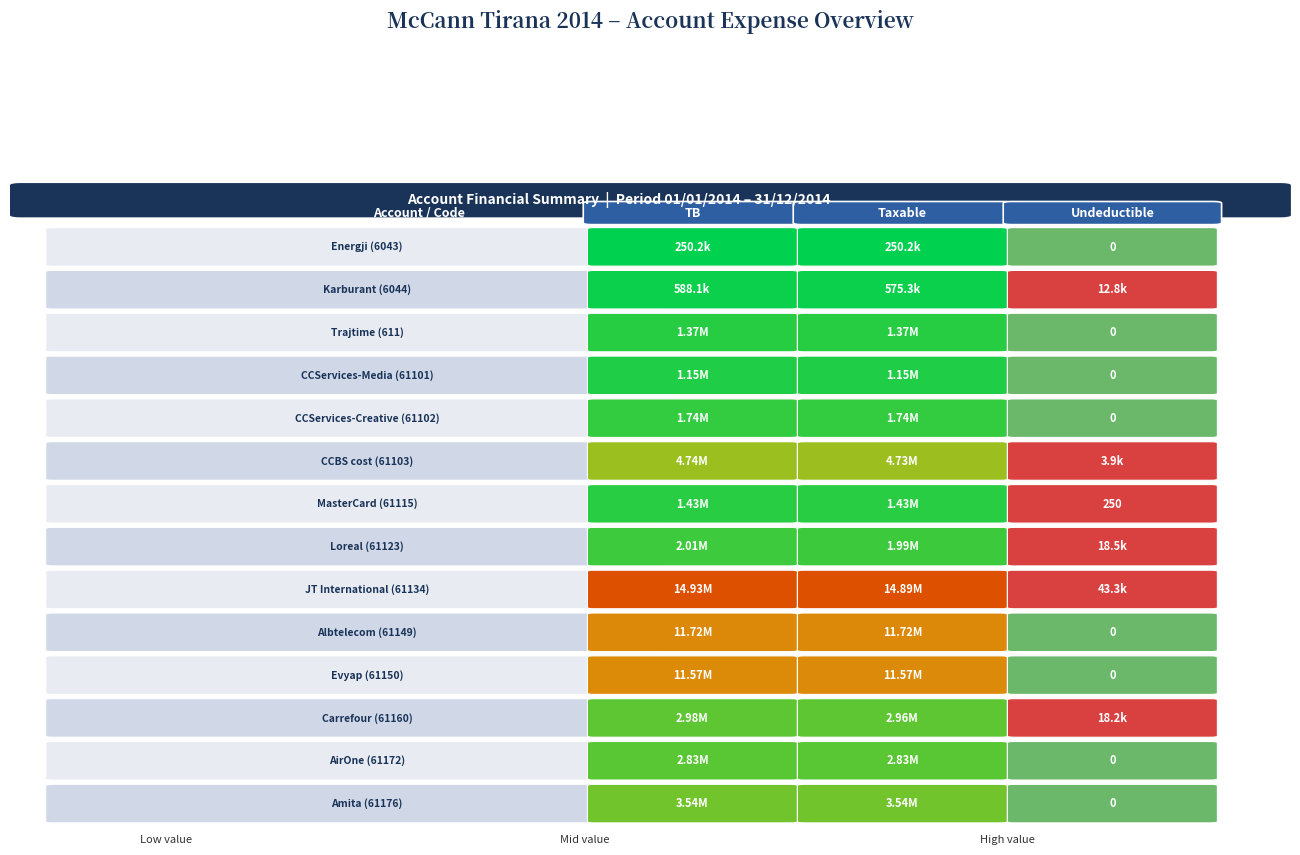

What value does the Carrefour (61160) series have at 2?

18200.0